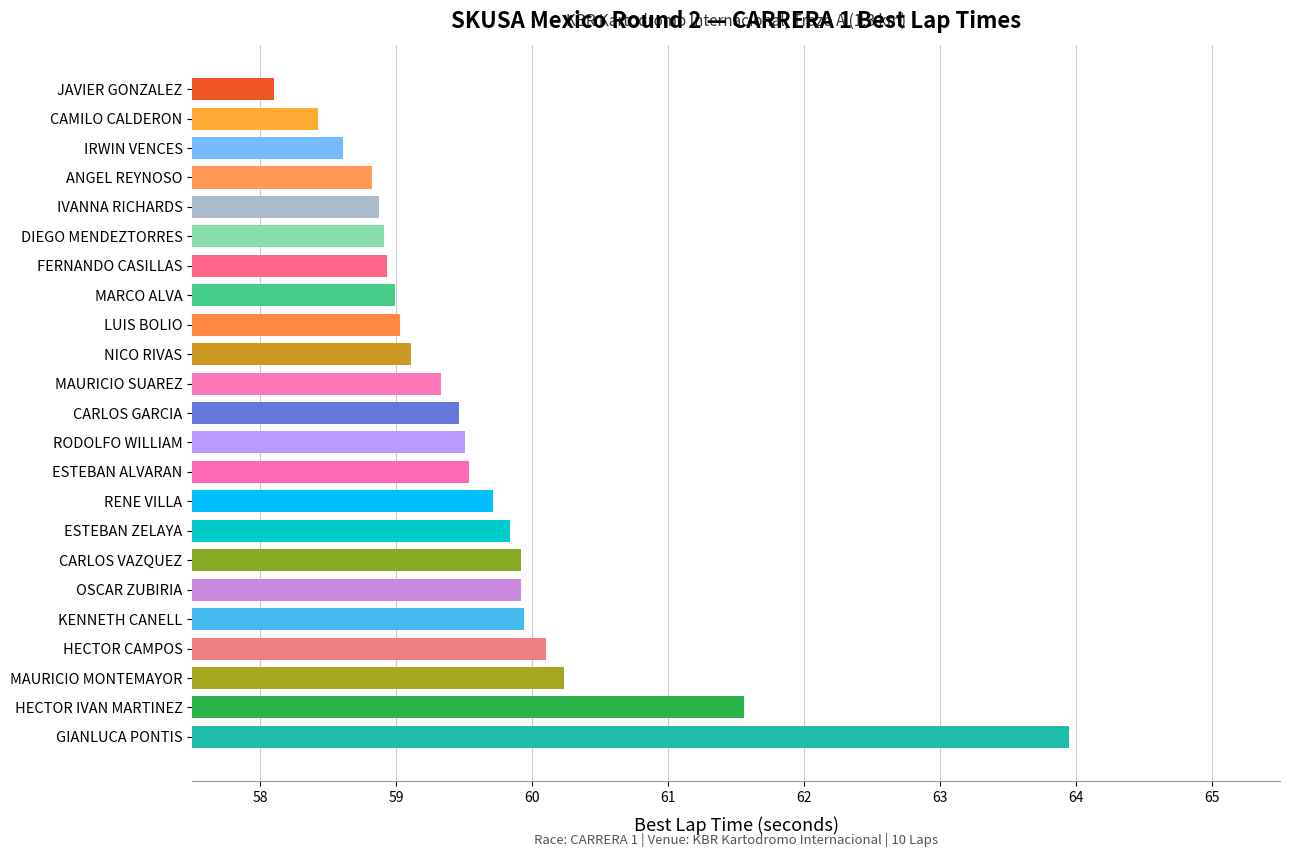

Reading bottom to top, what are all the values shown in this chart?

GIANLUCA PONTIS=64.0	HECTOR IVAN MARTINEZ=61.6	MAURICIO MONTEMAYOR=60.2	HECTOR CAMPOS=60.1	KENNETH CANELL=59.9	OSCAR ZUBIRIA=59.9	CARLOS VAZQUEZ=59.9	ESTEBAN ZELAYA=59.8	RENE VILLA=59.7	ESTEBAN ALVARAN=59.5	RODOLFO WILLIAM=59.5	CARLOS GARCIA=59.5	MAURICIO SUAREZ=59.3	NICO RIVAS=59.1	LUIS BOLIO=59.0	MARCO ALVA=59.0	FERNANDO CASILLAS=58.9	DIEGO MENDEZTORRES=58.9	IVANNA RICHARDS=58.9	ANGEL REYNOSO=58.8	IRWIN VENCES=58.6	CAMILO CALDERON=58.4	JAVIER GONZALEZ=58.1